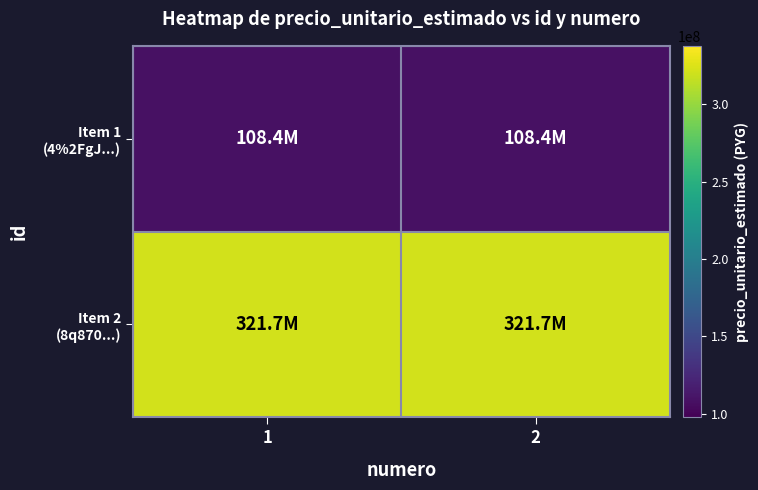

At how many categories does at least one series exceed 258893906?

2